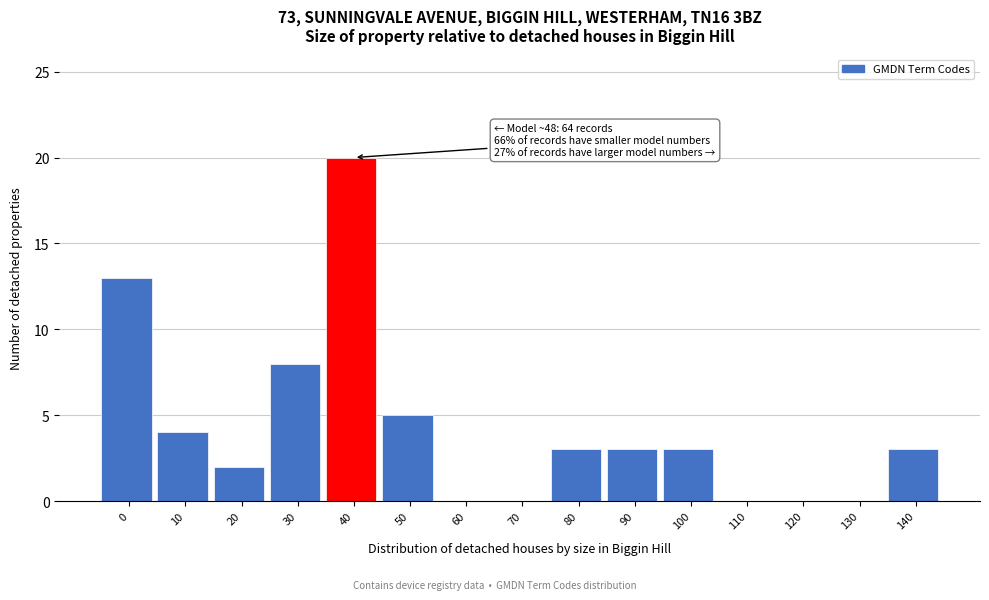

Reading left to right, extract all data points from this chart.

0=13	10=4	20=2	30=8	40=20	50=5	60=0	70=0	80=3	90=3	100=3	110=0	120=0	130=0	140=3